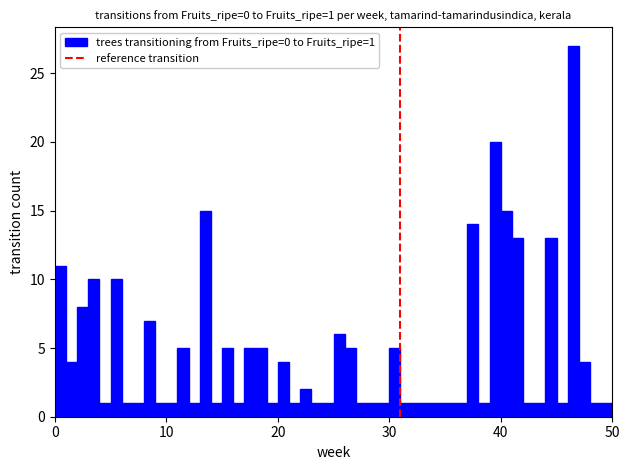

Around what value on the x-axis is the tallest bar? Give the approximate position of its centre, as read against the axis.

47